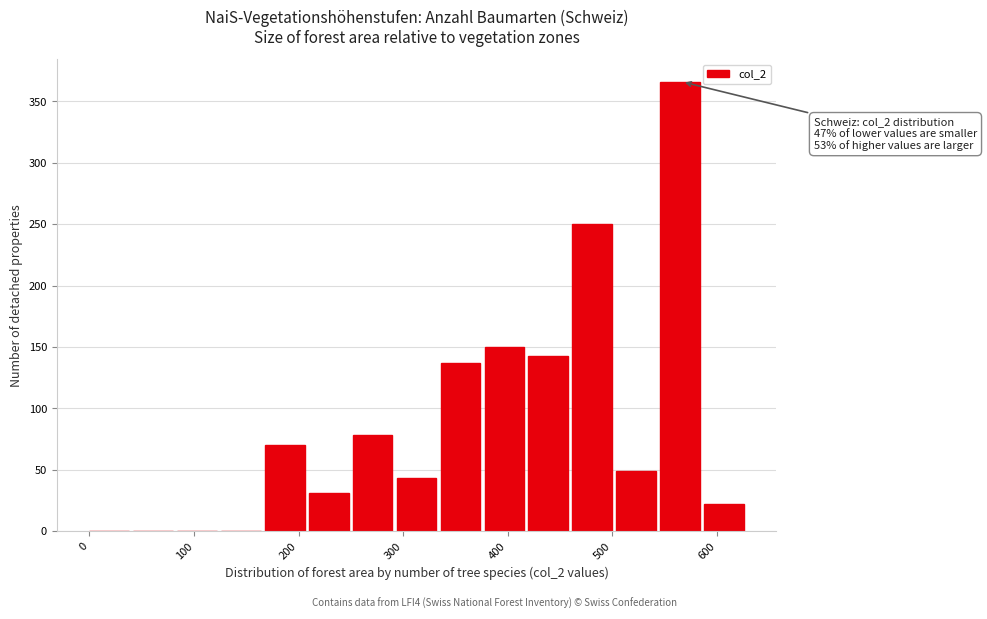

Which range on the x-axis has the tallest bar?

546 to 588